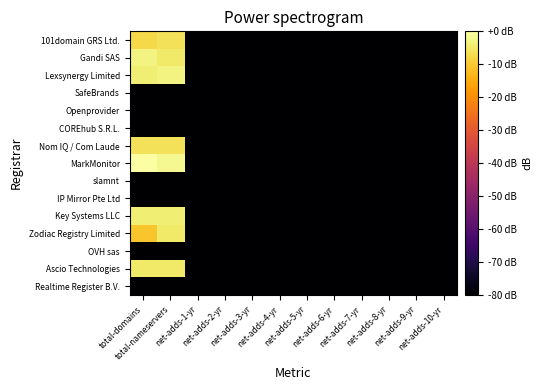

Reading left to right, list all the values displayed in this chart.

101domain GRS Ltd.: total-domains=-7.8	total-nameservers=-6.0	net-adds-1-yr=-80.0	net-adds-2-yr=-80.0	net-adds-3-yr=-80.0	net-adds-4-yr=-80.0	net-adds-5-yr=-80.0	net-adds-6-yr=-80.0	net-adds-7-yr=-80.0	net-adds-8-yr=-80.0	net-adds-9-yr=-80.0	net-adds-10-yr=-80.0
Gandi SAS: total-domains=-3.0	total-nameservers=-4.8	net-adds-1-yr=-80.0	net-adds-2-yr=-80.0	net-adds-3-yr=-80.0	net-adds-4-yr=-80.0	net-adds-5-yr=-80.0	net-adds-6-yr=-80.0	net-adds-7-yr=-80.0	net-adds-8-yr=-80.0	net-adds-9-yr=-80.0	net-adds-10-yr=-80.0
Lexsynergy Limited: total-domains=-3.8	total-nameservers=-3.0	net-adds-1-yr=-80.0	net-adds-2-yr=-80.0	net-adds-3-yr=-80.0	net-adds-4-yr=-80.0	net-adds-5-yr=-80.0	net-adds-6-yr=-80.0	net-adds-7-yr=-80.0	net-adds-8-yr=-80.0	net-adds-9-yr=-80.0	net-adds-10-yr=-80.0
SafeBrands: total-domains=-80.0	total-nameservers=-80.0	net-adds-1-yr=-80.0	net-adds-2-yr=-80.0	net-adds-3-yr=-80.0	net-adds-4-yr=-80.0	net-adds-5-yr=-80.0	net-adds-6-yr=-80.0	net-adds-7-yr=-80.0	net-adds-8-yr=-80.0	net-adds-9-yr=-80.0	net-adds-10-yr=-80.0
Openprovider: total-domains=-80.0	total-nameservers=-80.0	net-adds-1-yr=-80.0	net-adds-2-yr=-80.0	net-adds-3-yr=-80.0	net-adds-4-yr=-80.0	net-adds-5-yr=-80.0	net-adds-6-yr=-80.0	net-adds-7-yr=-80.0	net-adds-8-yr=-80.0	net-adds-9-yr=-80.0	net-adds-10-yr=-80.0
COREhub S.R.L.: total-domains=-80.0	total-nameservers=-80.0	net-adds-1-yr=-80.0	net-adds-2-yr=-80.0	net-adds-3-yr=-80.0	net-adds-4-yr=-80.0	net-adds-5-yr=-80.0	net-adds-6-yr=-80.0	net-adds-7-yr=-80.0	net-adds-8-yr=-80.0	net-adds-9-yr=-80.0	net-adds-10-yr=-80.0
Nom IQ / Com Laude: total-domains=-6.0	total-nameservers=-6.0	net-adds-1-yr=-80.0	net-adds-2-yr=-80.0	net-adds-3-yr=-80.0	net-adds-4-yr=-80.0	net-adds-5-yr=-80.0	net-adds-6-yr=-80.0	net-adds-7-yr=-80.0	net-adds-8-yr=-80.0	net-adds-9-yr=-80.0	net-adds-10-yr=-80.0
MarkMonitor: total-domains=0.0	total-nameservers=-1.8	net-adds-1-yr=-80.0	net-adds-2-yr=-80.0	net-adds-3-yr=-80.0	net-adds-4-yr=-80.0	net-adds-5-yr=-80.0	net-adds-6-yr=-80.0	net-adds-7-yr=-80.0	net-adds-8-yr=-80.0	net-adds-9-yr=-80.0	net-adds-10-yr=-80.0
slamnt: total-domains=-80.0	total-nameservers=-80.0	net-adds-1-yr=-80.0	net-adds-2-yr=-80.0	net-adds-3-yr=-80.0	net-adds-4-yr=-80.0	net-adds-5-yr=-80.0	net-adds-6-yr=-80.0	net-adds-7-yr=-80.0	net-adds-8-yr=-80.0	net-adds-9-yr=-80.0	net-adds-10-yr=-80.0
IP Mirror Pte Ltd: total-domains=-80.0	total-nameservers=-80.0	net-adds-1-yr=-80.0	net-adds-2-yr=-80.0	net-adds-3-yr=-80.0	net-adds-4-yr=-80.0	net-adds-5-yr=-80.0	net-adds-6-yr=-80.0	net-adds-7-yr=-80.0	net-adds-8-yr=-80.0	net-adds-9-yr=-80.0	net-adds-10-yr=-80.0
Key Systems LLC: total-domains=-3.8	total-nameservers=-3.8	net-adds-1-yr=-80.0	net-adds-2-yr=-80.0	net-adds-3-yr=-80.0	net-adds-4-yr=-80.0	net-adds-5-yr=-80.0	net-adds-6-yr=-80.0	net-adds-7-yr=-80.0	net-adds-8-yr=-80.0	net-adds-9-yr=-80.0	net-adds-10-yr=-80.0
Zodiac Registry Limited: total-domains=-10.8	total-nameservers=-4.8	net-adds-1-yr=-80.0	net-adds-2-yr=-80.0	net-adds-3-yr=-80.0	net-adds-4-yr=-80.0	net-adds-5-yr=-80.0	net-adds-6-yr=-80.0	net-adds-7-yr=-80.0	net-adds-8-yr=-80.0	net-adds-9-yr=-80.0	net-adds-10-yr=-80.0
OVH sas: total-domains=-80.0	total-nameservers=-80.0	net-adds-1-yr=-80.0	net-adds-2-yr=-80.0	net-adds-3-yr=-80.0	net-adds-4-yr=-80.0	net-adds-5-yr=-80.0	net-adds-6-yr=-80.0	net-adds-7-yr=-80.0	net-adds-8-yr=-80.0	net-adds-9-yr=-80.0	net-adds-10-yr=-80.0
Ascio Technologies: total-domains=-4.8	total-nameservers=-4.8	net-adds-1-yr=-80.0	net-adds-2-yr=-80.0	net-adds-3-yr=-80.0	net-adds-4-yr=-80.0	net-adds-5-yr=-80.0	net-adds-6-yr=-80.0	net-adds-7-yr=-80.0	net-adds-8-yr=-80.0	net-adds-9-yr=-80.0	net-adds-10-yr=-80.0
Realtime Register B.V.: total-domains=-80.0	total-nameservers=-80.0	net-adds-1-yr=-80.0	net-adds-2-yr=-80.0	net-adds-3-yr=-80.0	net-adds-4-yr=-80.0	net-adds-5-yr=-80.0	net-adds-6-yr=-80.0	net-adds-7-yr=-80.0	net-adds-8-yr=-80.0	net-adds-9-yr=-80.0	net-adds-10-yr=-80.0